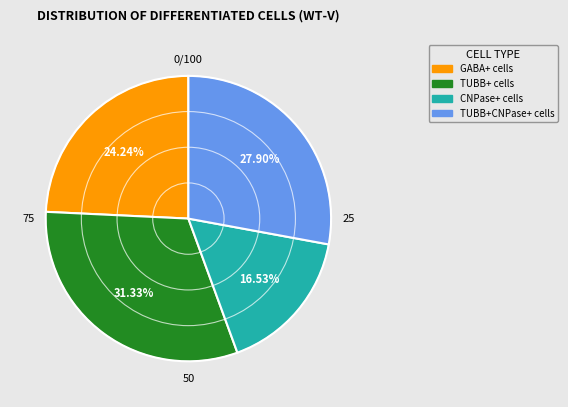

Rank the categories by value from highest to lowest.

TUBB+ cells, TUBB+CNPase+ cells, GABA+ cells, CNPase+ cells